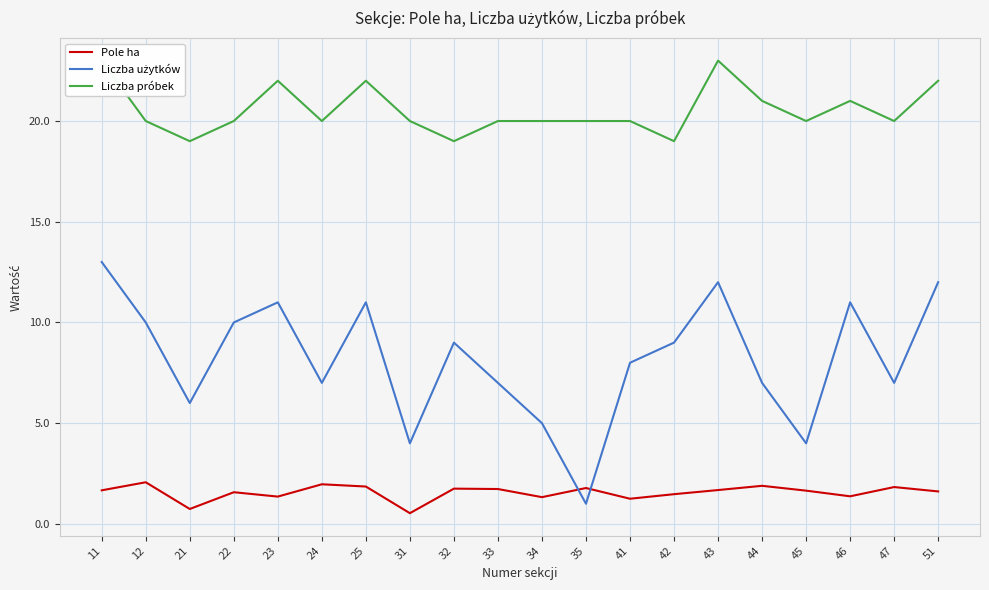

What is the sum of all Liczba próbek values?

411.0